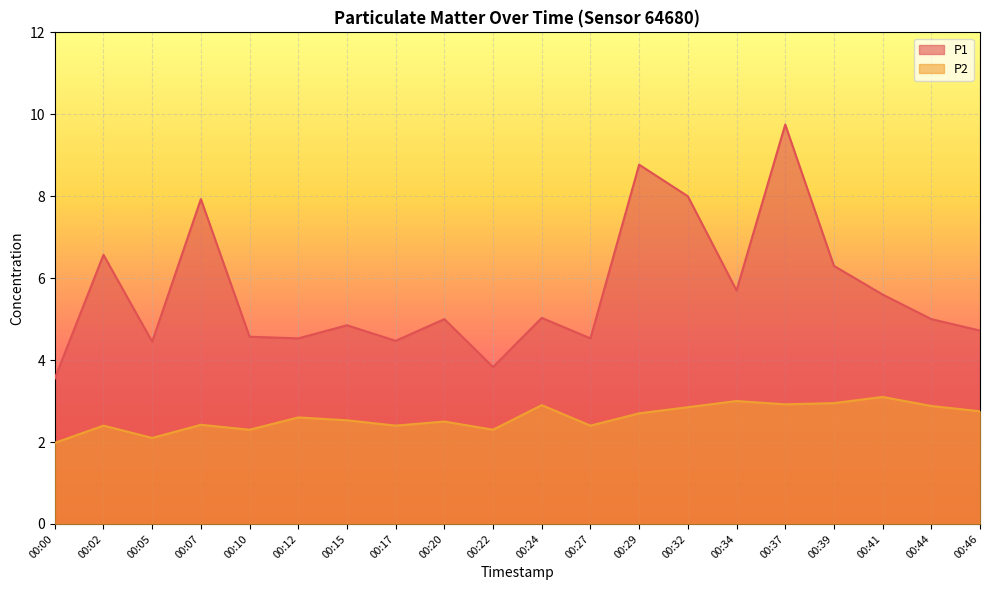

Which series has the largest range (max minus min)?

P1